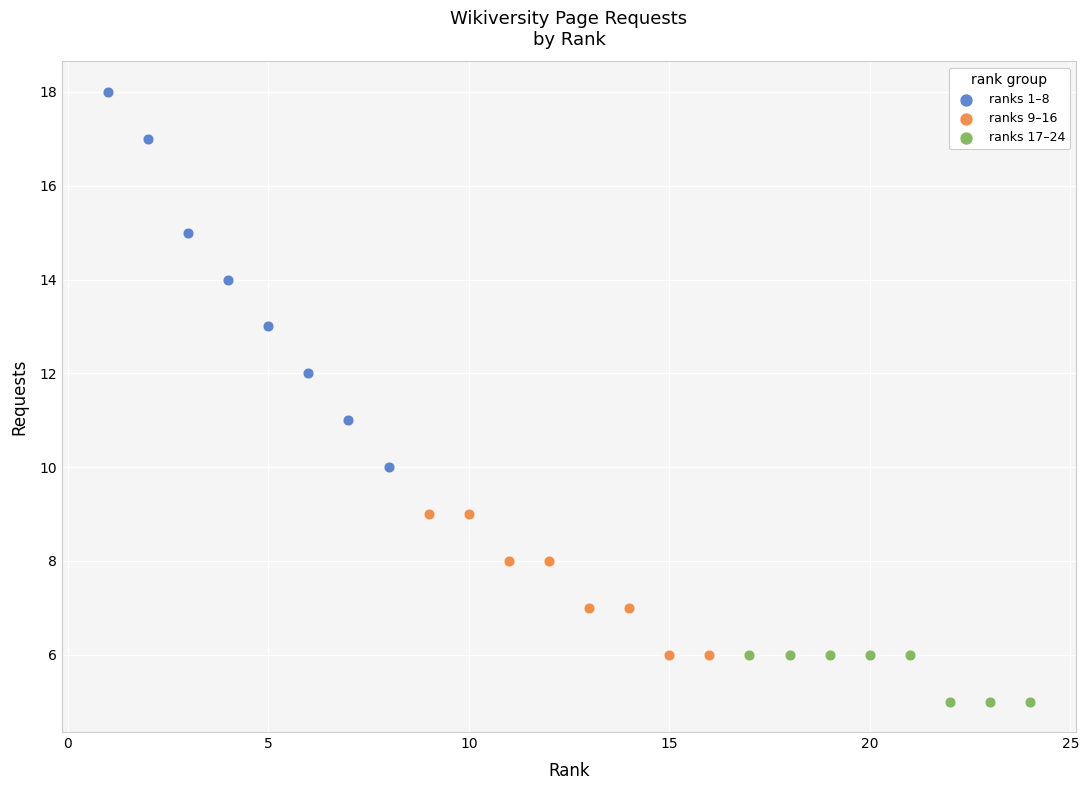

Which series has the largest Y range (max minus min)?

ranks 1–8